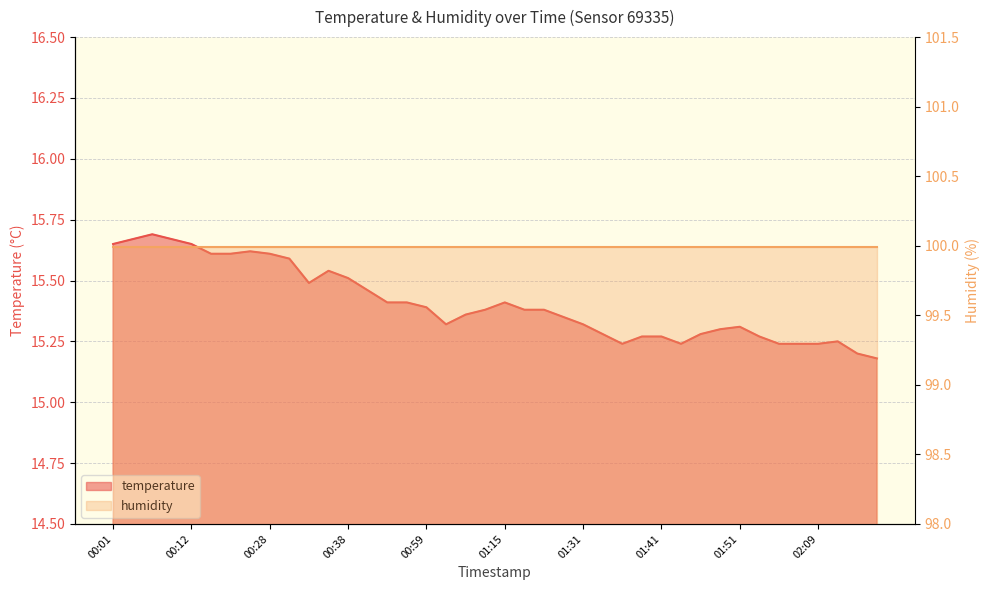

The value at 02:17 is 10.5. True or false?

False